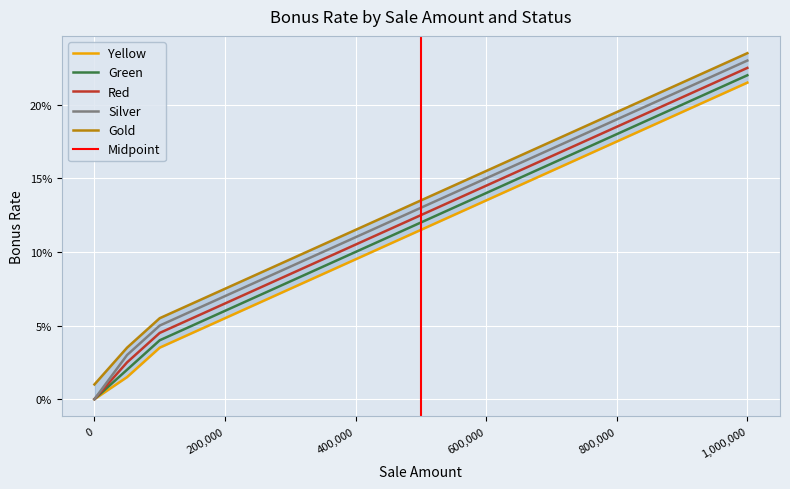

Reading left to right, transcribe all the data shown in this chart.

Yellow: 0=0.0	50000=0.0	100000=0.0	150000=0.0	200000=0.1	250000=0.1	300000=0.1	350000=0.1	400000=0.1	450000=0.1	500000=0.1	550000=0.1	600000=0.1	650000=0.1	700000=0.2	750000=0.2	800000=0.2	850000=0.2	900000=0.2	950000=0.2	1000000=0.2
Green: 0=0.0	50000=0.0	100000=0.0	150000=0.1	200000=0.1	250000=0.1	300000=0.1	350000=0.1	400000=0.1	450000=0.1	500000=0.1	550000=0.1	600000=0.1	650000=0.1	700000=0.2	750000=0.2	800000=0.2	850000=0.2	900000=0.2	950000=0.2	1000000=0.2
Red: 0=0.0	50000=0.0	100000=0.0	150000=0.1	200000=0.1	250000=0.1	300000=0.1	350000=0.1	400000=0.1	450000=0.1	500000=0.1	550000=0.1	600000=0.1	650000=0.2	700000=0.2	750000=0.2	800000=0.2	850000=0.2	900000=0.2	950000=0.2	1000000=0.2
Silver: 0=0.0	50000=0.0	100000=0.1	150000=0.1	200000=0.1	250000=0.1	300000=0.1	350000=0.1	400000=0.1	450000=0.1	500000=0.1	550000=0.1	600000=0.1	650000=0.2	700000=0.2	750000=0.2	800000=0.2	850000=0.2	900000=0.2	950000=0.2	1000000=0.2
Gold: 0=0.0	50000=0.0	100000=0.1	150000=0.1	200000=0.1	250000=0.1	300000=0.1	350000=0.1	400000=0.1	450000=0.1	500000=0.1	550000=0.1	600000=0.2	650000=0.2	700000=0.2	750000=0.2	800000=0.2	850000=0.2	900000=0.2	950000=0.2	1000000=0.2